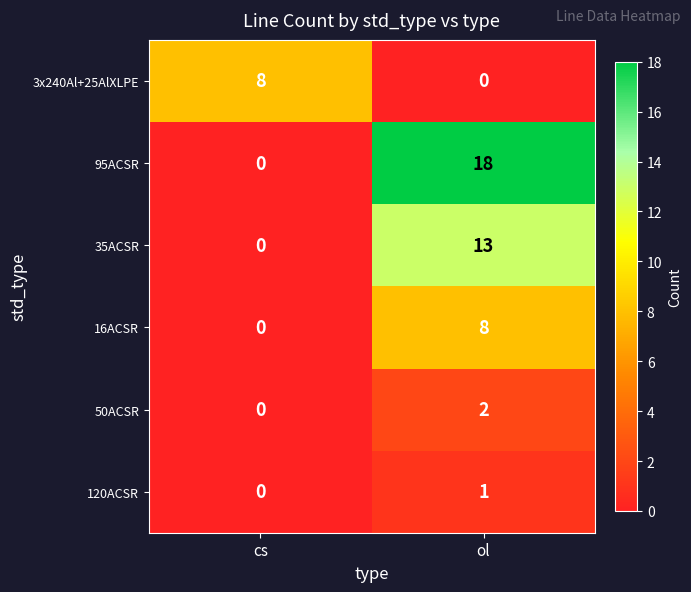

At ol, list the series in order from largest to smallest.

95ACSR, 35ACSR, 16ACSR, 50ACSR, 120ACSR, 3x240Al+25AlXLPE